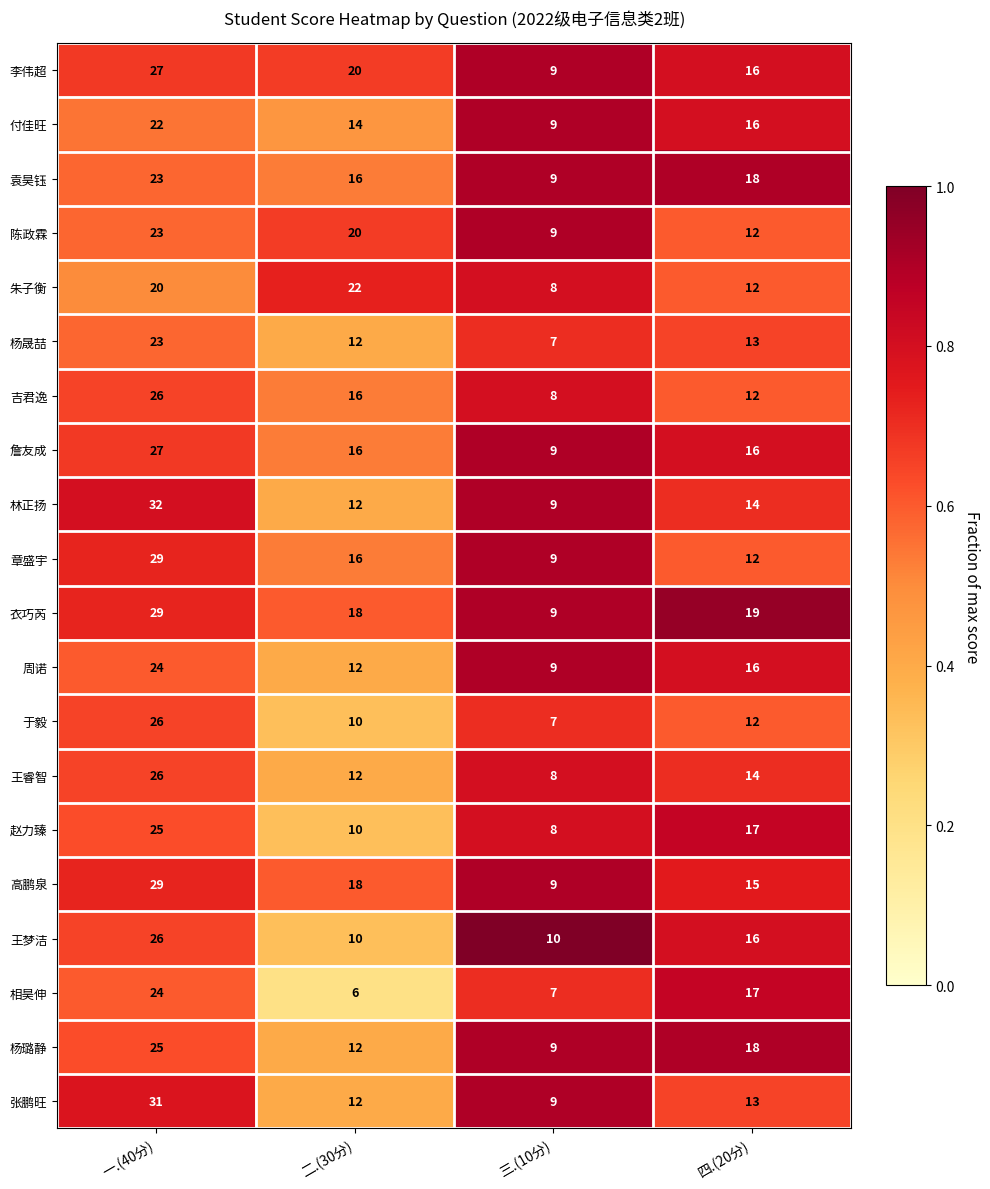

What is the difference between the second highest and minimum values in the 王睿智 series?

6